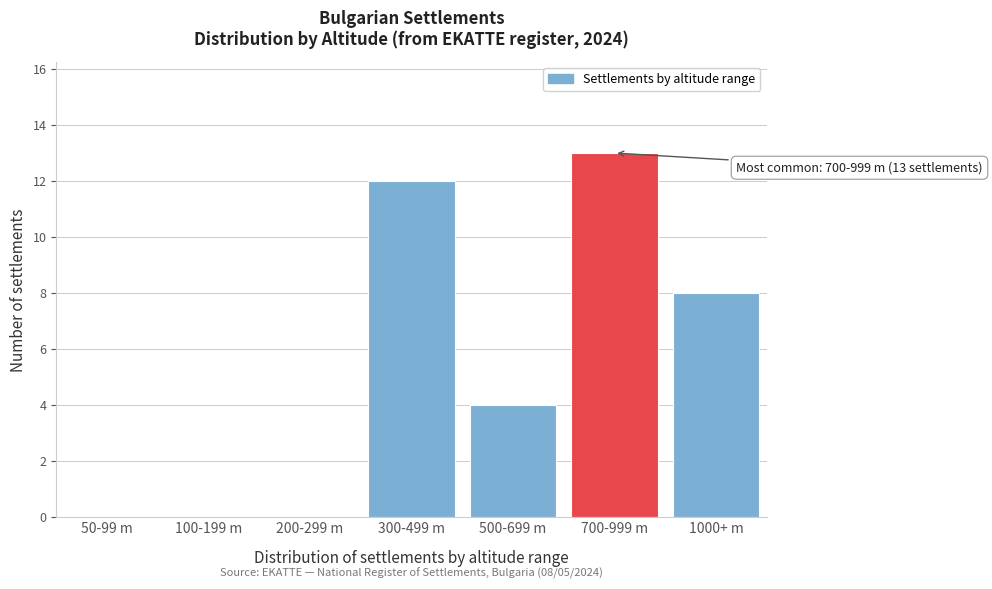

Reading right to left, what are all the values shown in this chart?

1000+ m=8	700-999 m=13	500-699 m=4	300-499 m=12	200-299 m=0	100-199 m=0	50-99 m=0